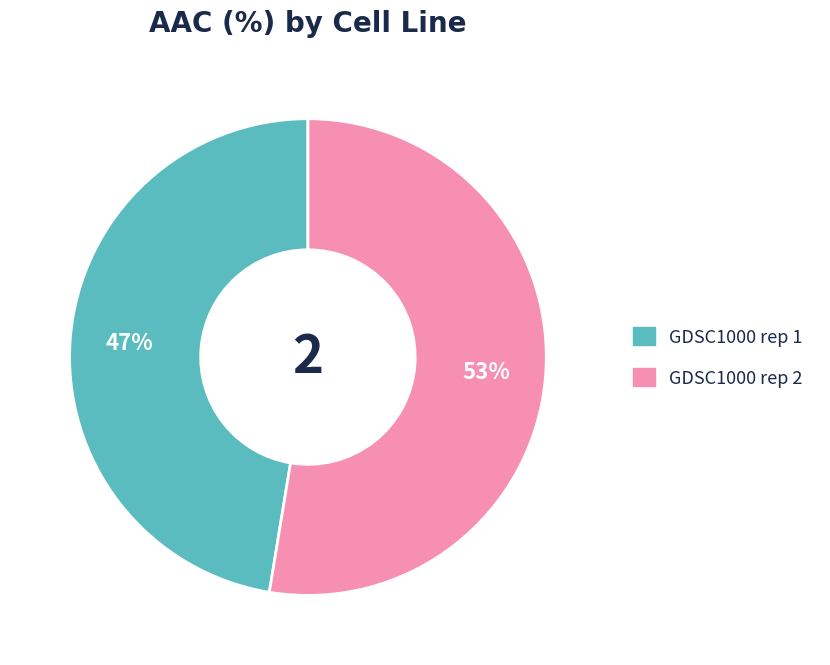

To the nearest percent, what is the combined percentage of GDSC1000 rep 1 and GDSC1000 rep 2?

100%